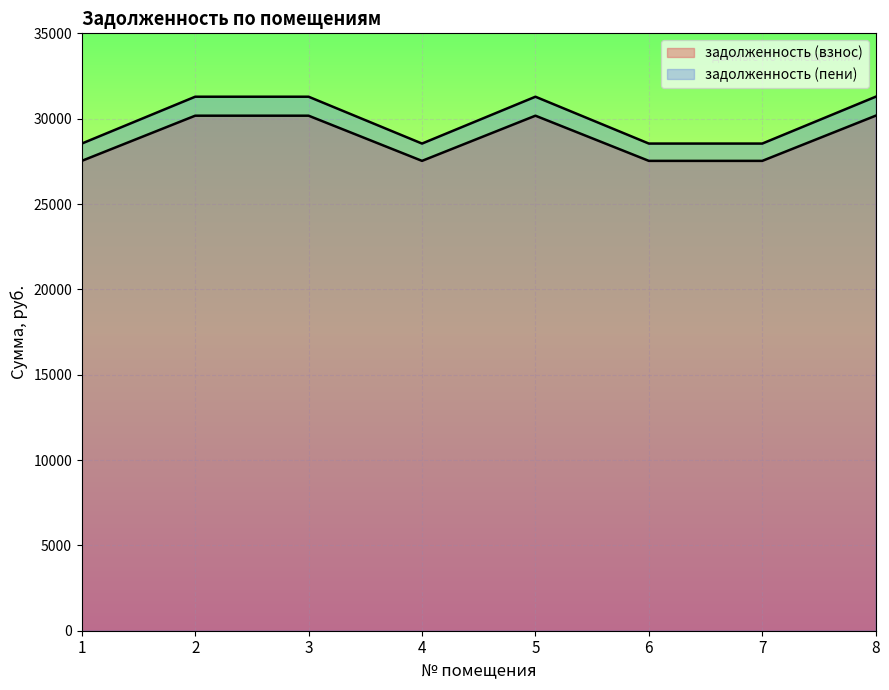

Reading left to right, extract all data points from this chart.

задолженность (взнос): 1=27527.8	2=30174.7	3=30174.7	4=27527.8	5=30174.7	6=27527.8	7=27527.8	8=30174.7
задолженность (пени): 1=28541.8	2=31286.2	3=31286.2	4=28541.8	5=31286.2	6=28541.8	7=28541.8	8=31286.2